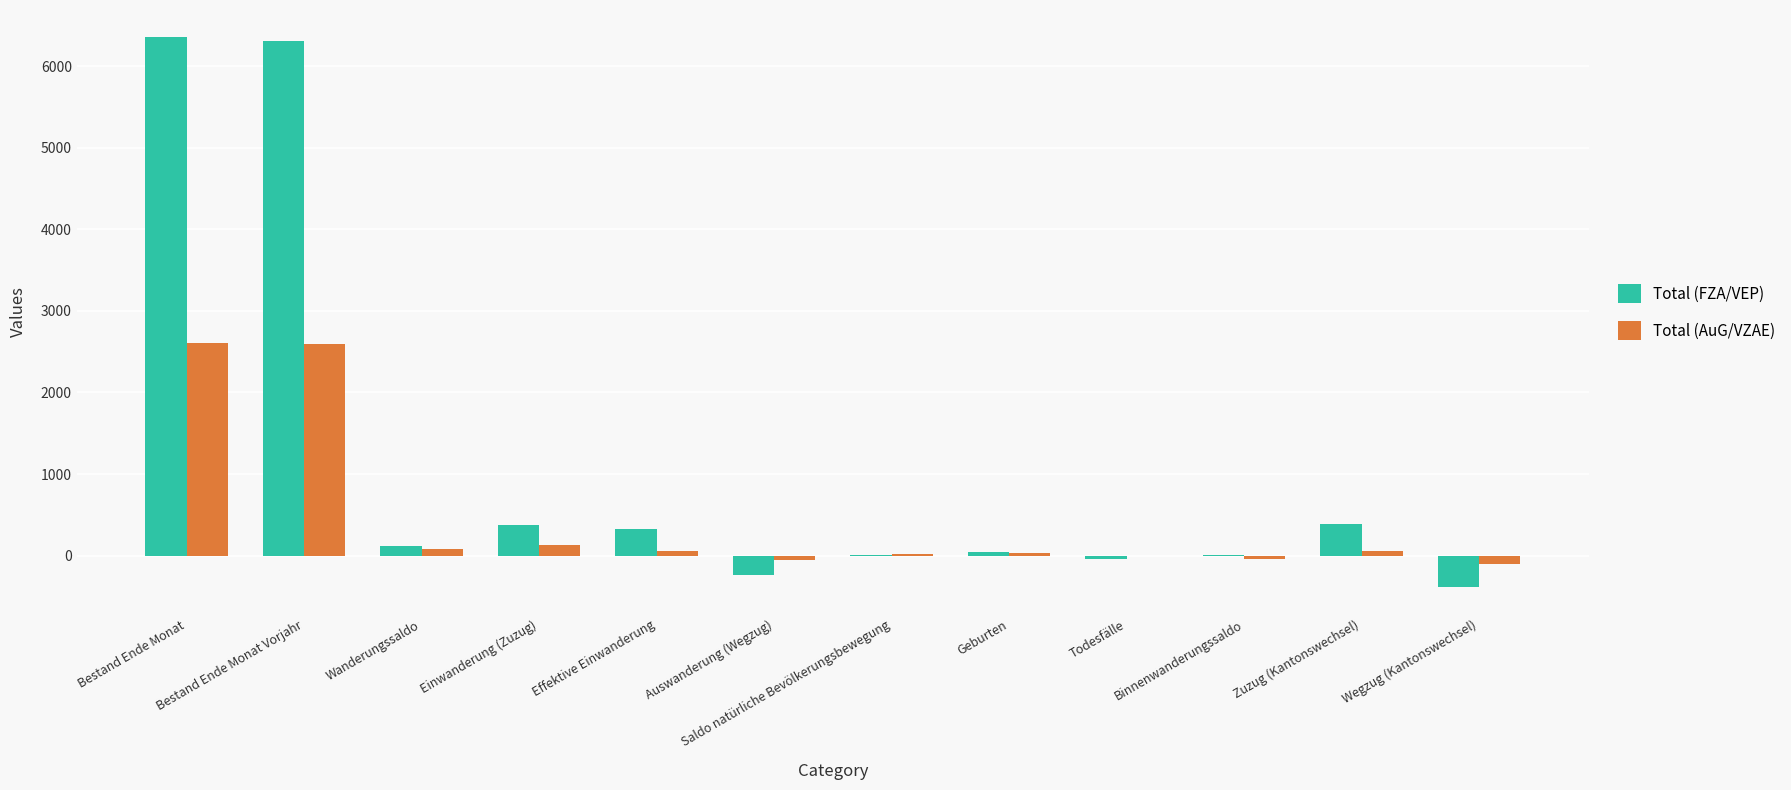

Is the value of Total (AuG/VZAE) at Bestand Ende Monat Vorjahr greater than the value of Total (FZA/VEP) at Wegzug (Kantonswechsel)?

Yes